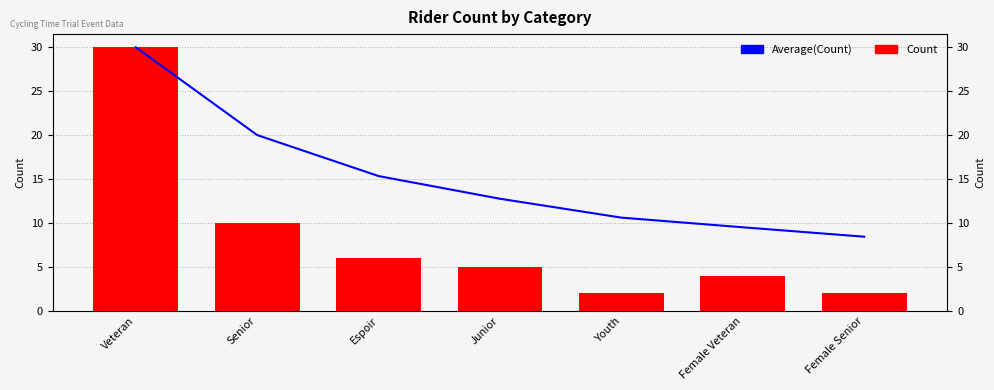

At which label does Average(Count) reach its minimum?

Female Senior